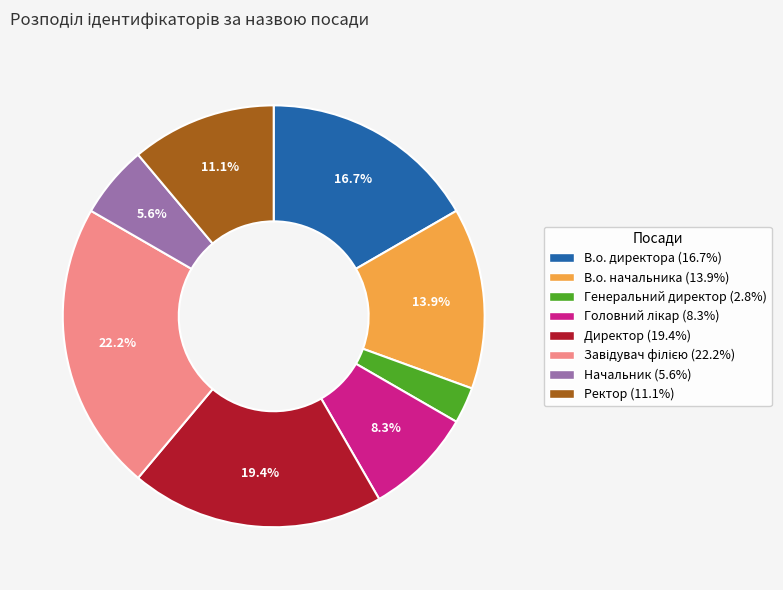

To the nearest percent, what is the difference between the В.о. директора and В.о. начальника slice percentages?

3%